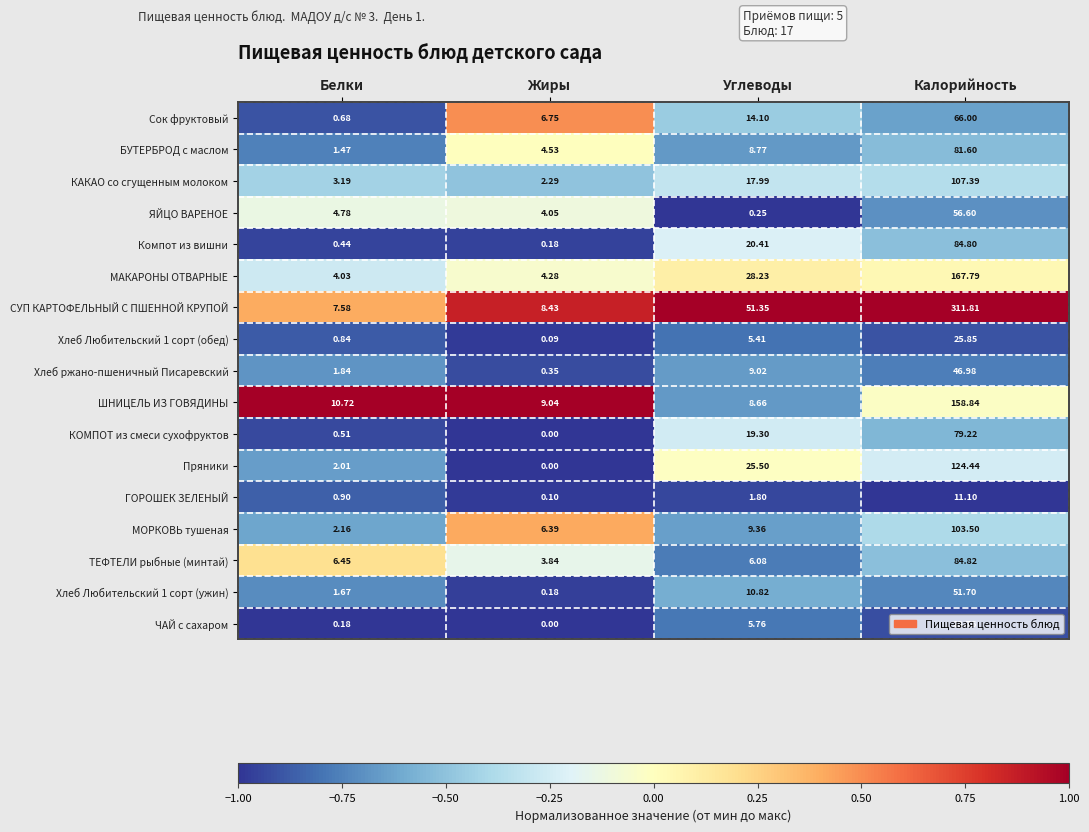

Which series has the largest total across all categories?

СУП КАРТОФЕЛЬНЫЙ С ПШЕННОЙ КРУПОЙ